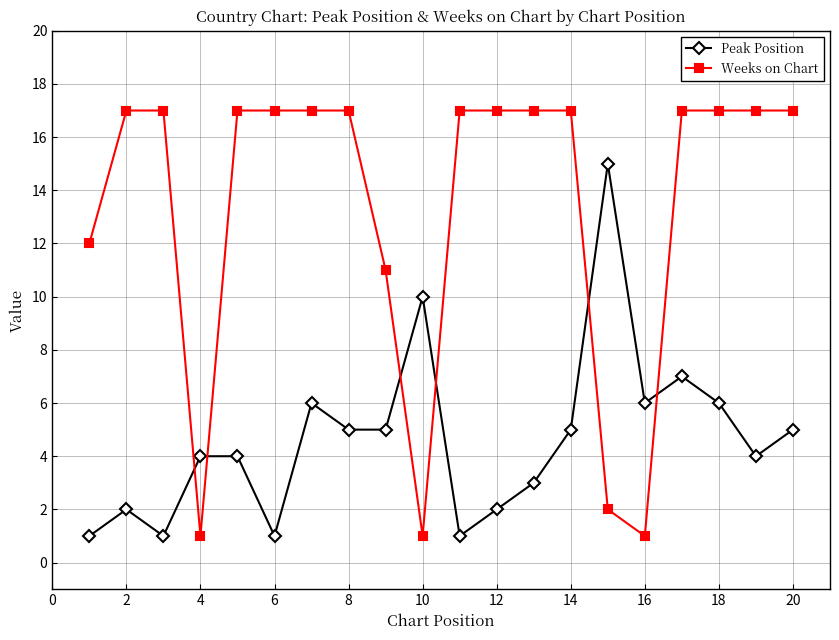

Which series has the largest total across all categories?

Weeks on Chart